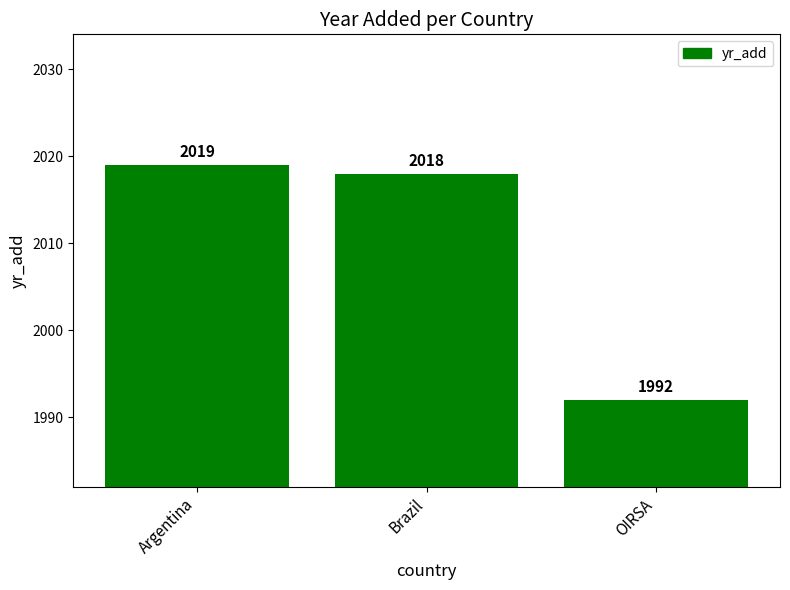

Reading left to right, what are all the values shown in this chart?

2019	2018	1992